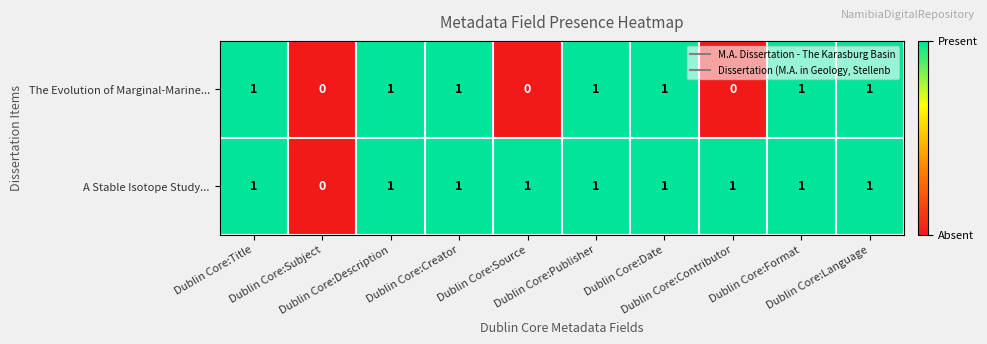

Rank the series by their average value, from lowest to highest.

The Evolution of Marginal-Marine..., A Stable Isotope Study...